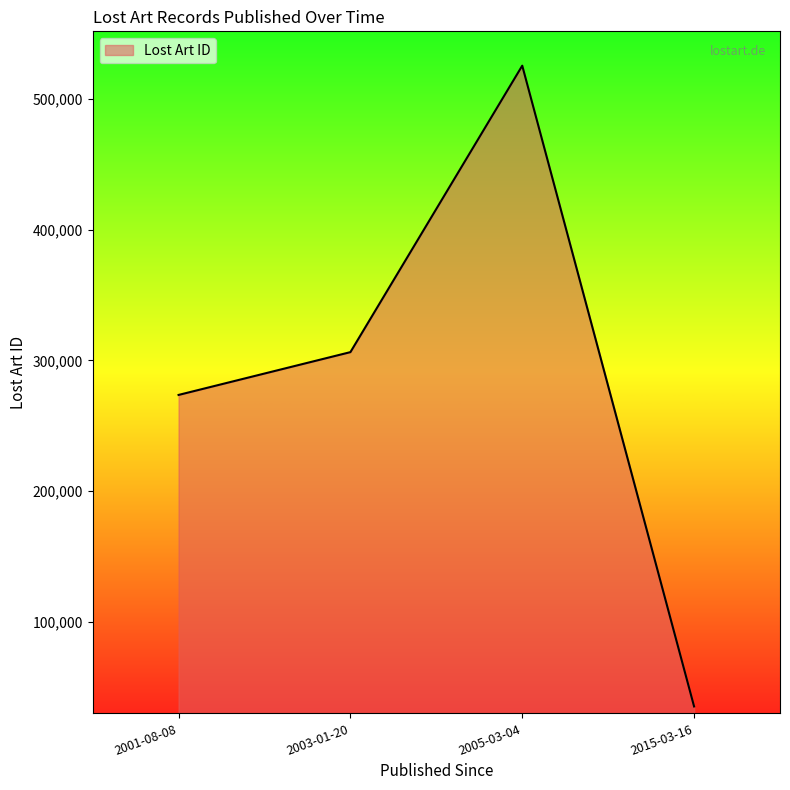

At which category does the chart reach its minimum across all series?

2015-03-16